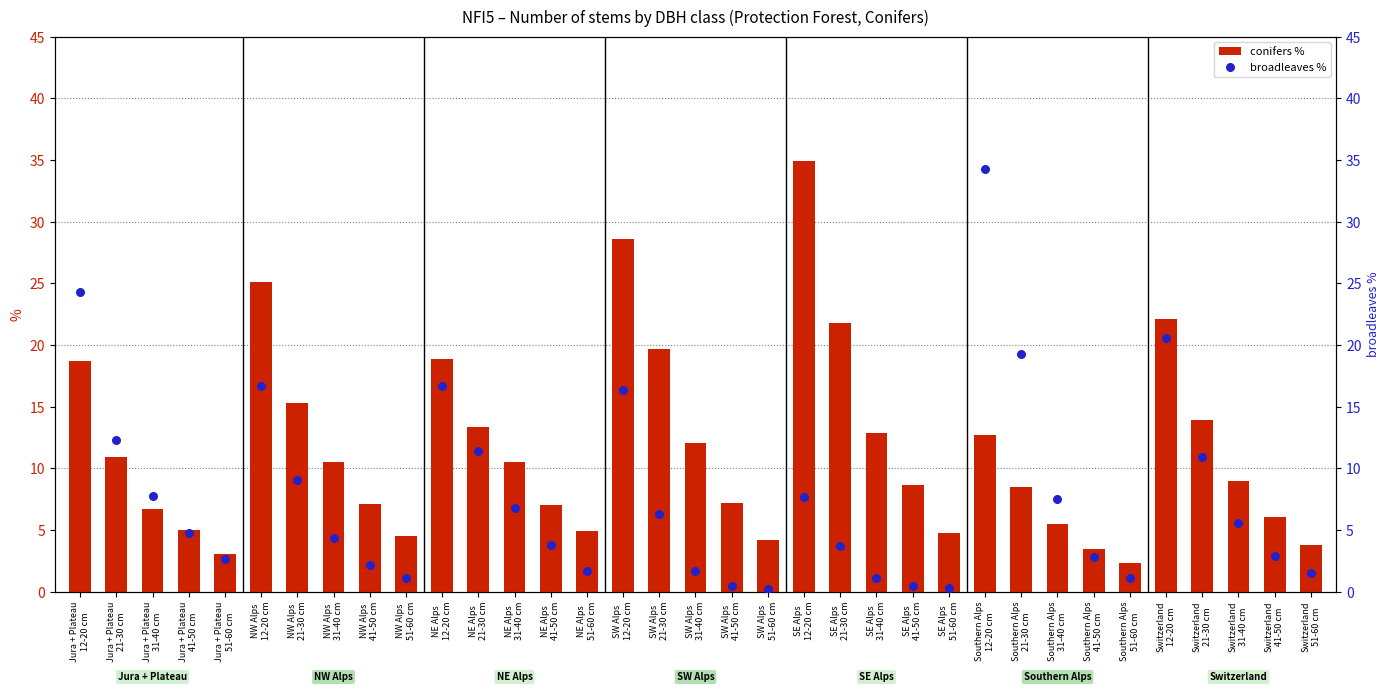

What is the total value across all series at SE Alps
12-20 cm?

42.6